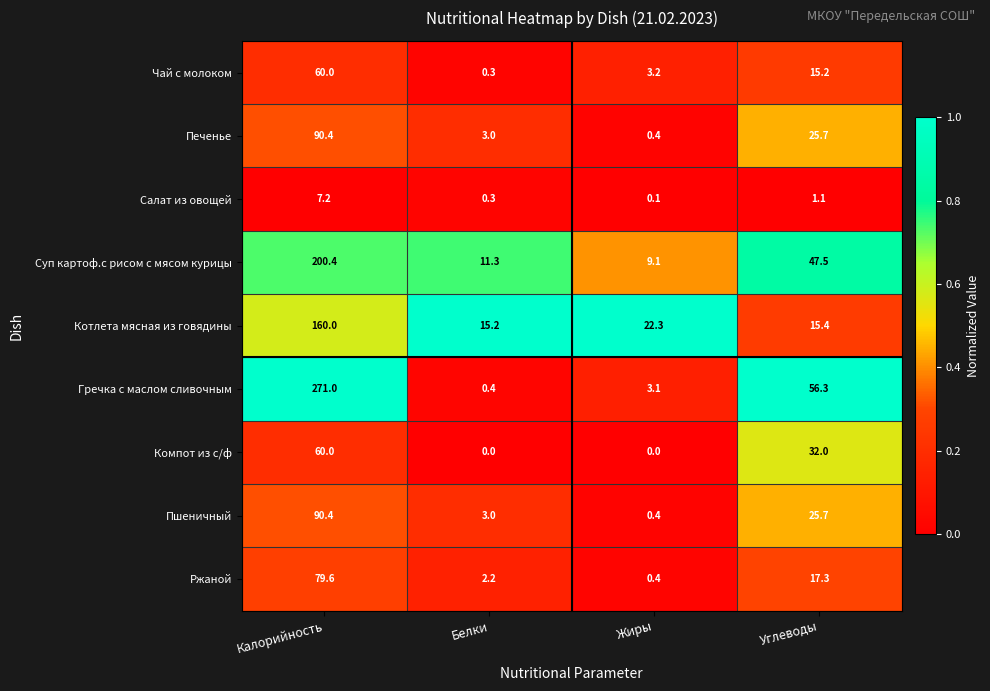

At which category is the sum across all series the highest?

Калорийность